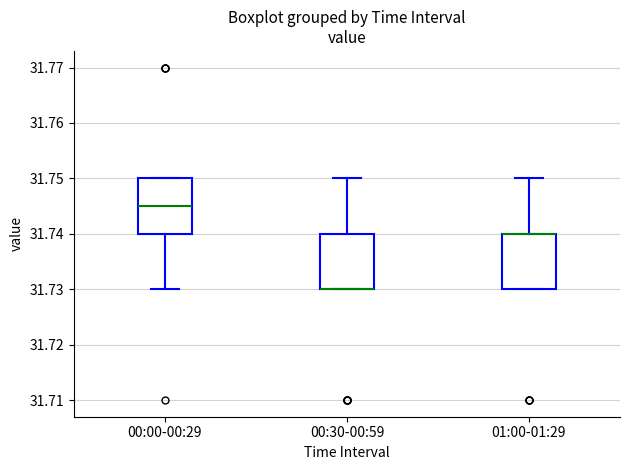

Reading left to right, read every box against the y-axis: the position of its median line, the range the box covers, and the ends of its whiskers. The values are not printed on the chart, so give them approximately, as read against the axis.

00:00-00:29: median 31.745, box 31.740 to 31.750, whiskers 31.730 to 31.750
00:30-00:59: median 31.730 (drawn on the box's lower edge), box 31.730 to 31.740, whiskers 31.730 to 31.750
01:00-01:29: median 31.740 (drawn on the box's upper edge), box 31.730 to 31.740, whiskers 31.730 to 31.750